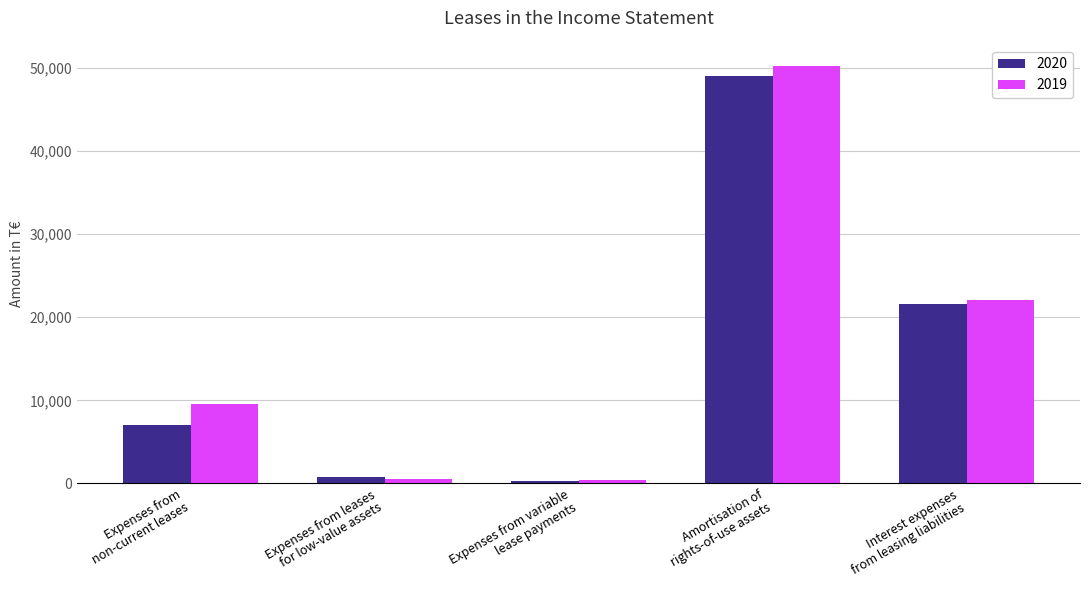

What is the label of the 3rd bar from the left?

Expenses from variable
lease payments